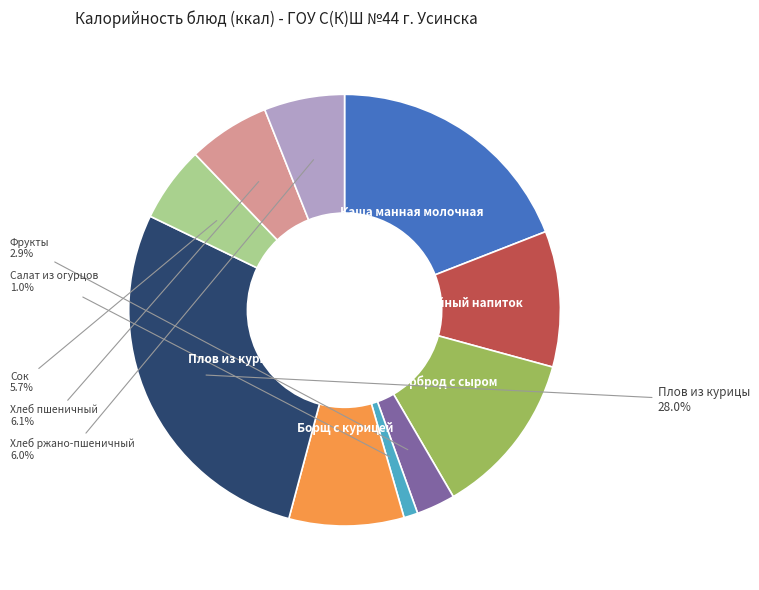

To the nearest percent, what portion does Бутерброд с сыром represent?

12%